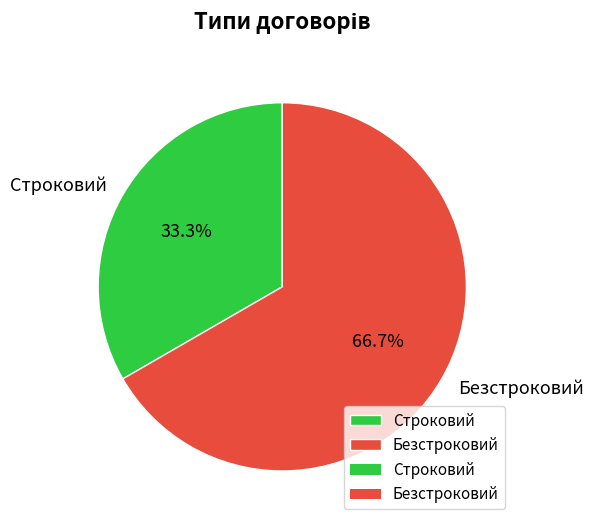

To the nearest percent, what percentage of the pie is Строковий?

33%